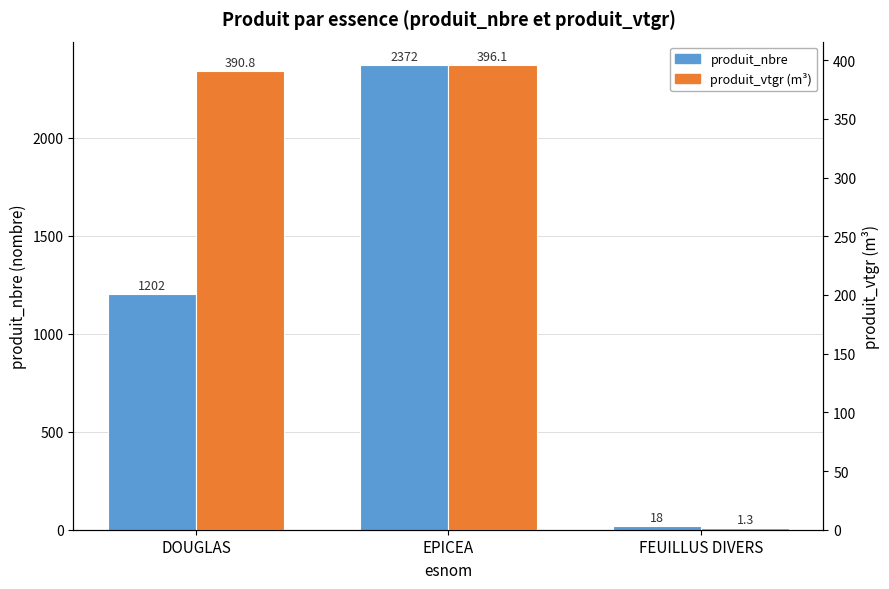

At which label is produit_nbre closest to 1195?

DOUGLAS